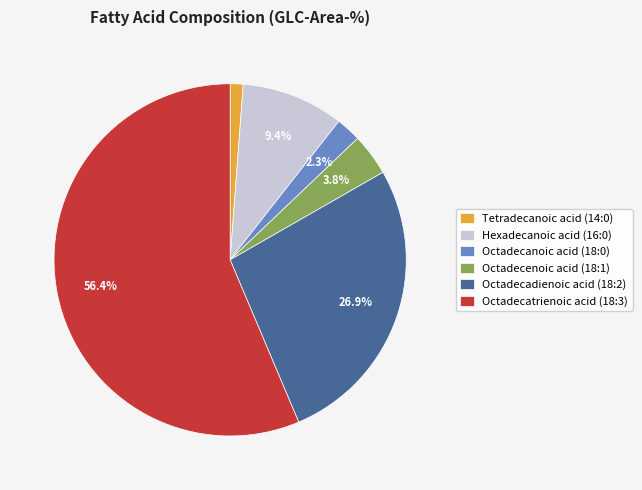

What percentage is the Octadecanoic acid (18:0) slice, to the nearest percent?

2%